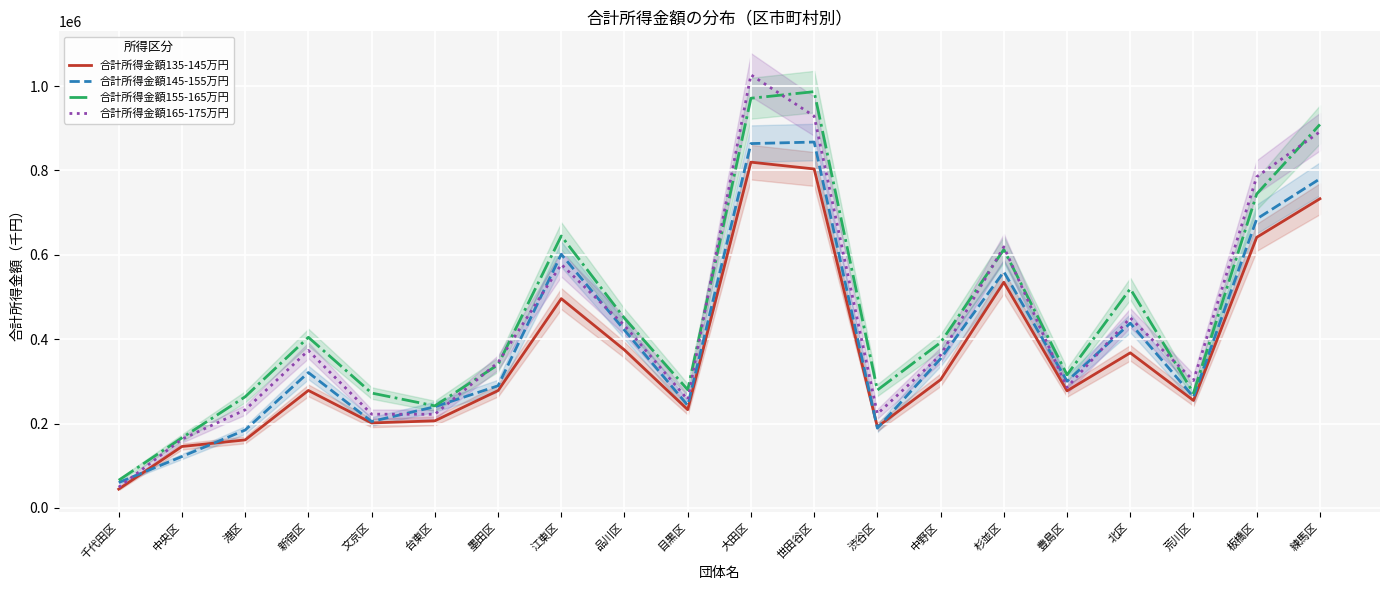

What is the label of the 3rd point from the right?

荒川区